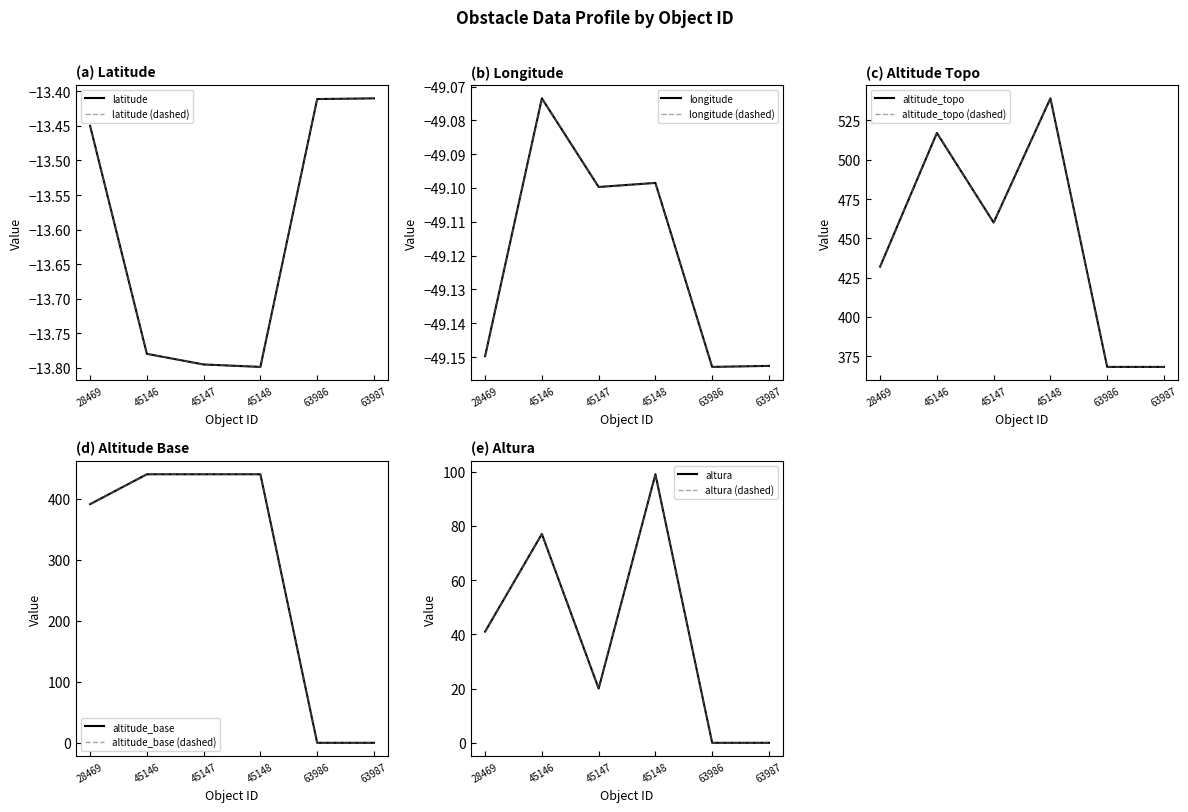

Reading left to right, list all the values displayed in this chart.

latitude: -13.4	-13.8	-13.8	-13.8	-13.4	-13.4
longitude: -49.1	-49.1	-49.1	-49.1	-49.2	-49.2
altitude_topo: 432.0	517.0	460.0	539.0	368.2	368.2
altitude_base: 391.0	440.0	440.0	440.0	0.0	0.0
altura: 41.0	77.0	20.0	99.0	0.0	0.0